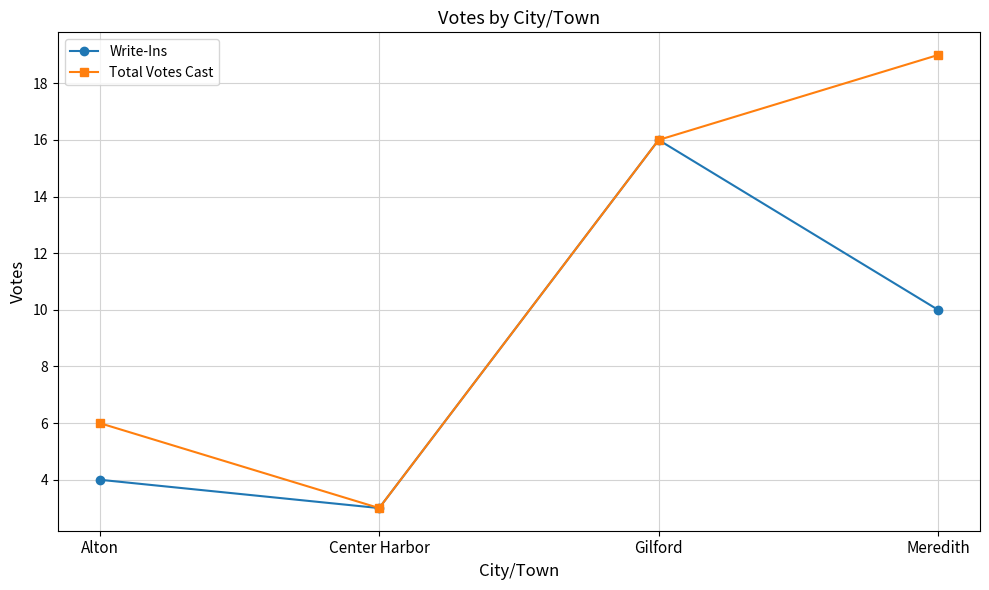

Count the number of categories in the chart.

4